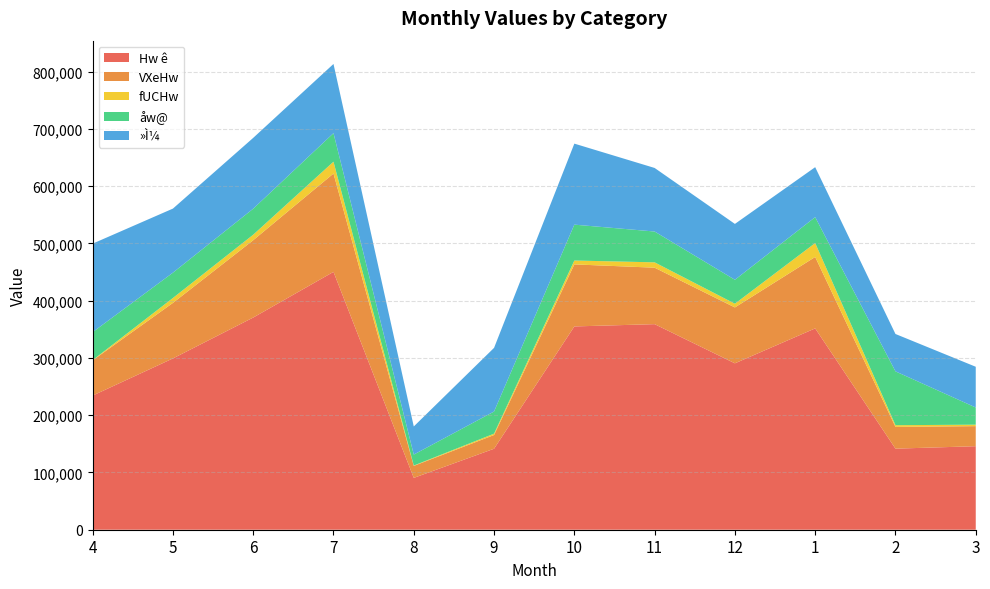

Reading left to right, extract all data points from this chart.

Hw ê: 234220	299081	370481	450226	90510	141407	354959	358946	290553	351542	141560	145831
VXeHw: 61503	96954	135029	171722	20922	23964	108328	98593	97579	124726	38004	35040
fUCHw: 438	8612	9609	20651	615	2384	6763	9335	6502	24297	2948	2546
åw@: 48816	44187	45416	49835	19170	38667	62642	53807	41772	45250	93994	29978
»Ì¼: 154540	111889	123680	120829	49086	111140	141462	110990	97559	87239	65252	71137